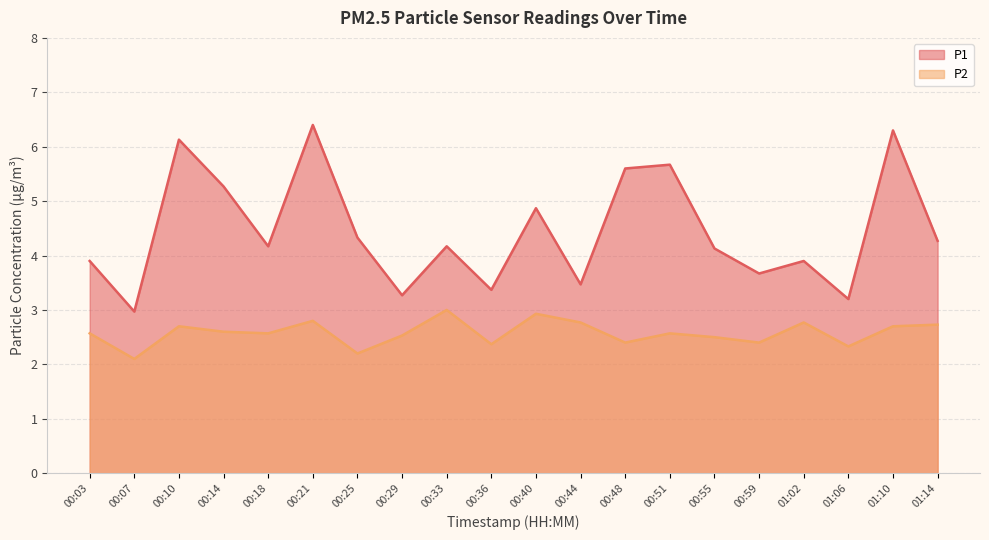

What is the sum of all P1 values?

89.1